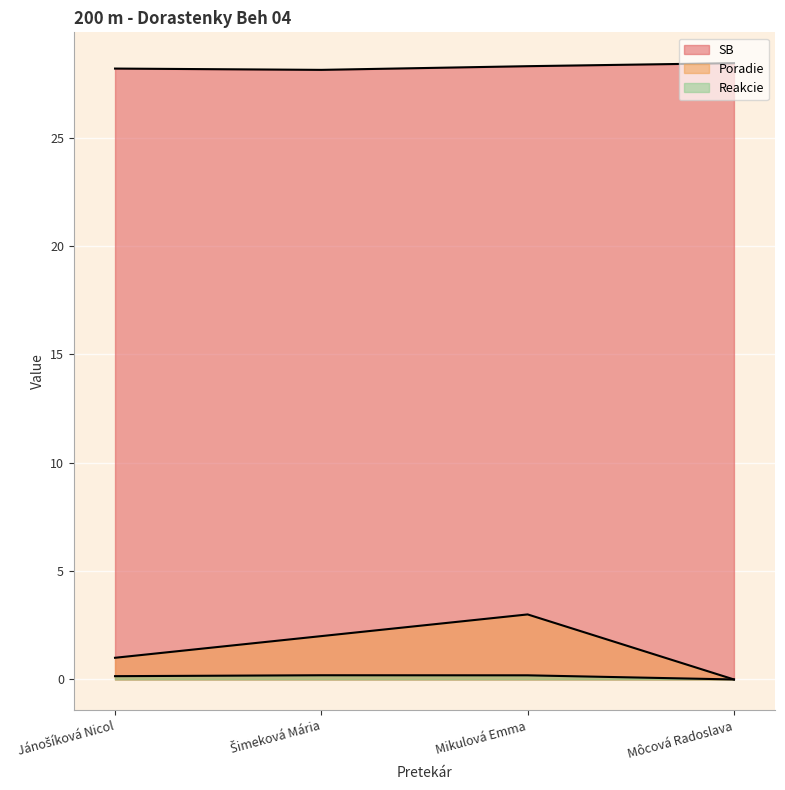

At which category is the sum across all series the highest?

Mikulová Emma